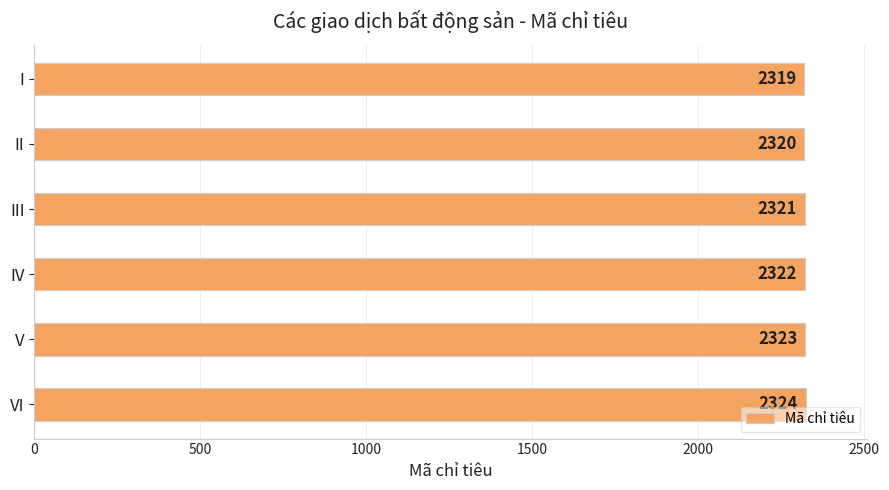

True or false: the data shows 2322 at IV.

True